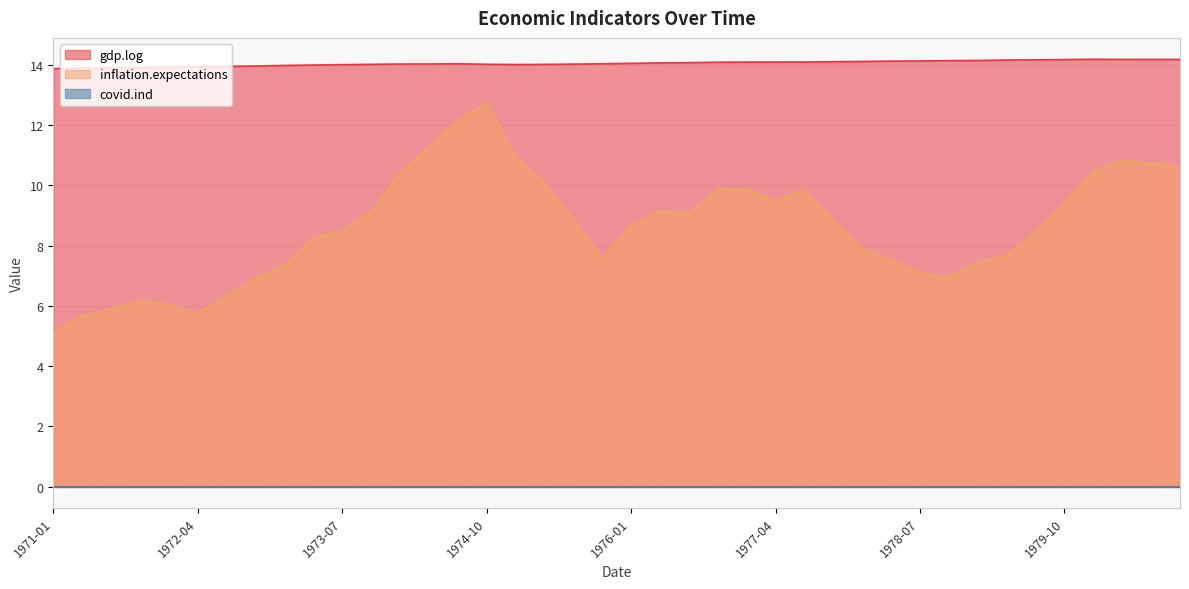

What is the difference between the second highest and second lowest values in the gdp.log series?

0.3